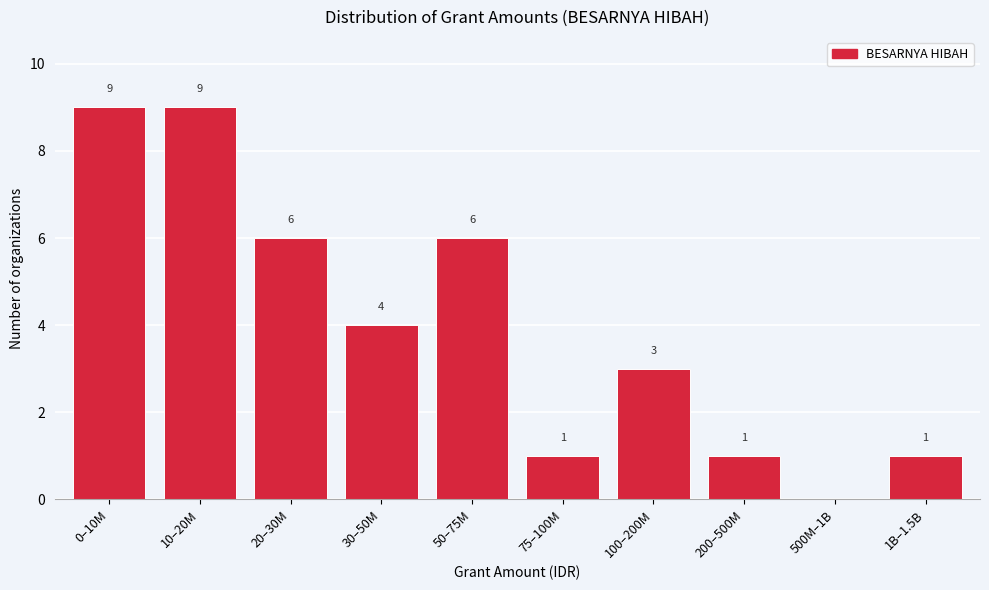

Reading left to right, what are all the values shown in this chart?

0–10M=9	10–20M=9	20–30M=6	30–50M=4	50–75M=6	75–100M=1	100–200M=3	200–500M=1	500M–1B=0	1B–1.5B=1